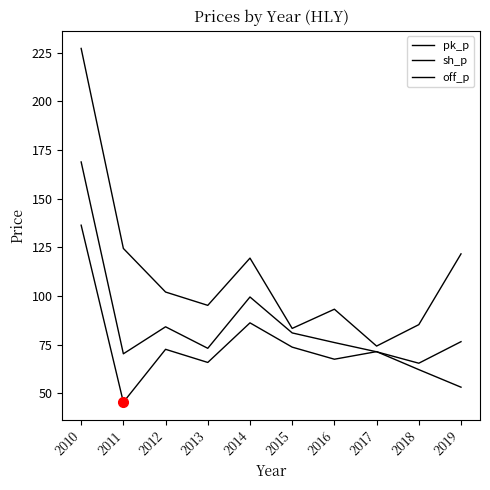

Is this an area chart (filled region under the line)?

No